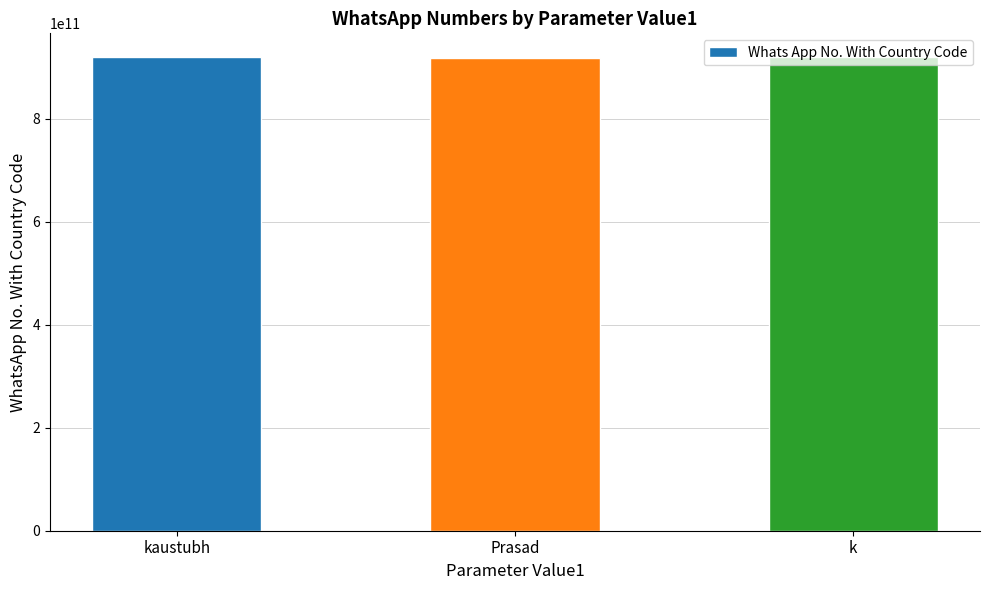

Approximately how many times larger is the value at Prasad compared to k?

1.0